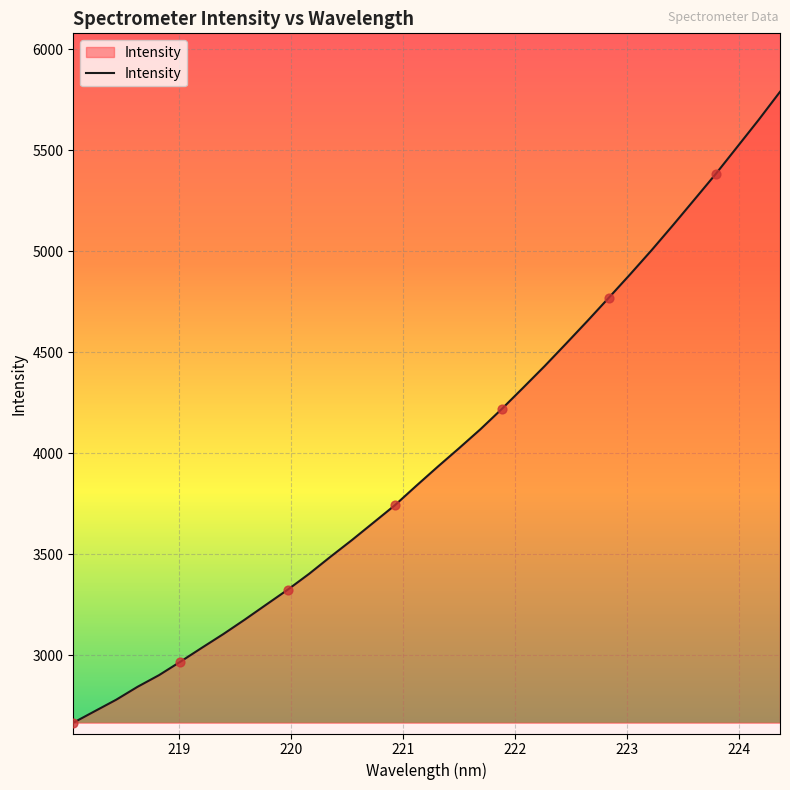

What is the greatest value displayed?

5789.8